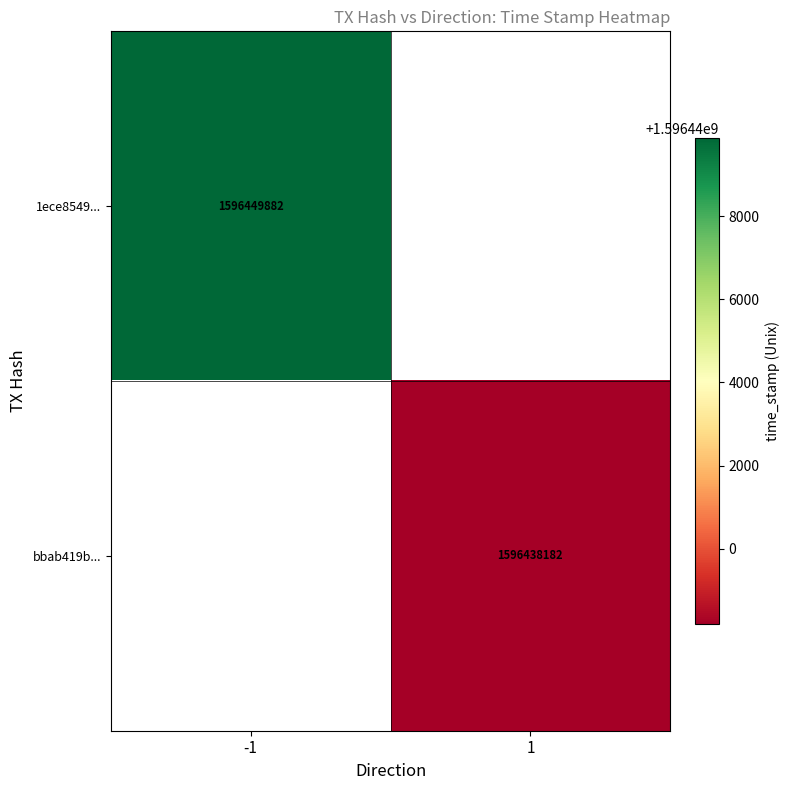

The 1ece8549... series shows 1596449882 at -1. True or false?

True